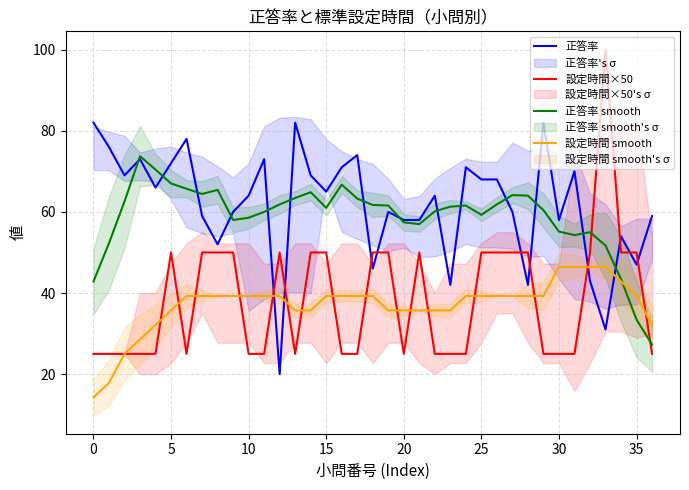

How many values in the 正答率 series are below 64?

17